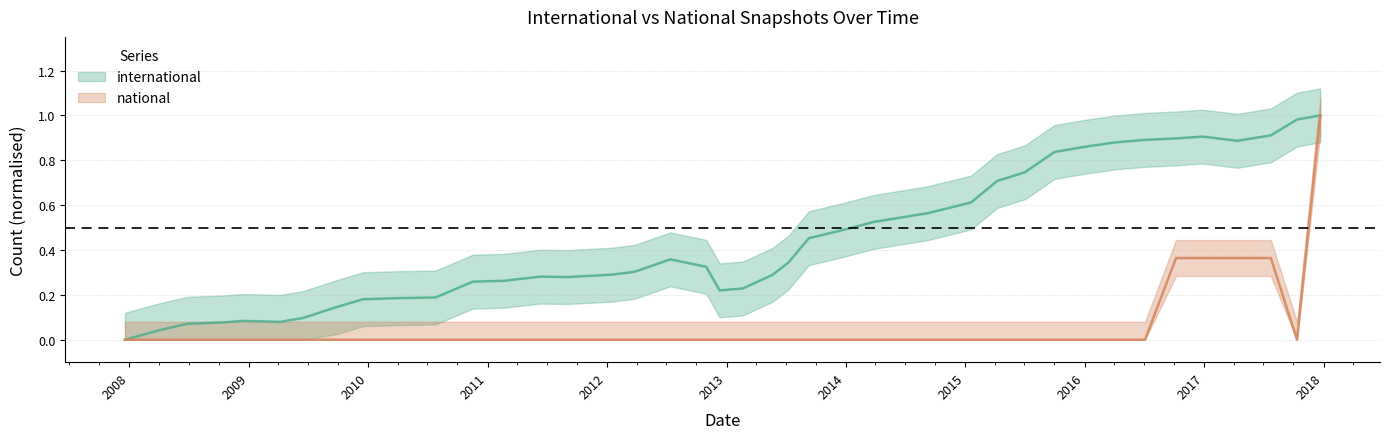

Does the chart display data point markers on the line(s)?

No